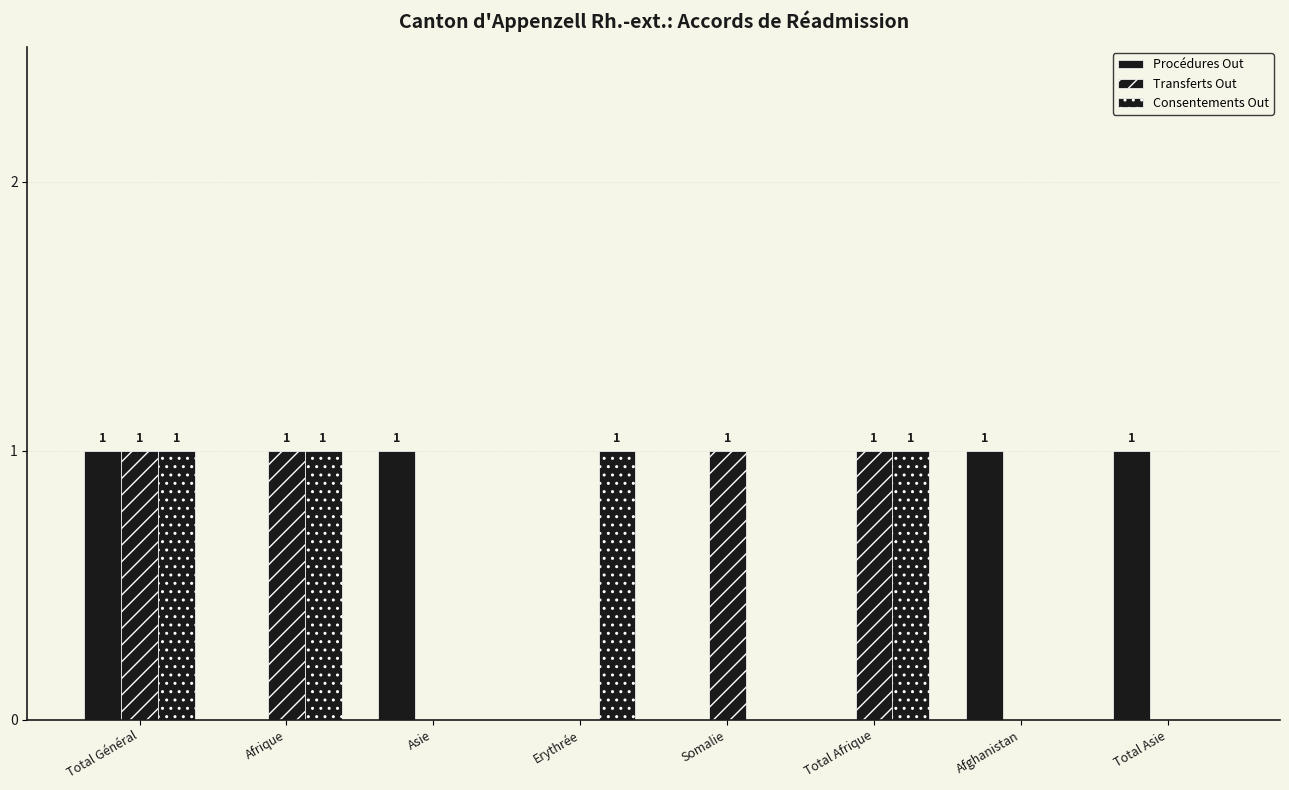

What is the label of the 6th bar from the right?

Asie